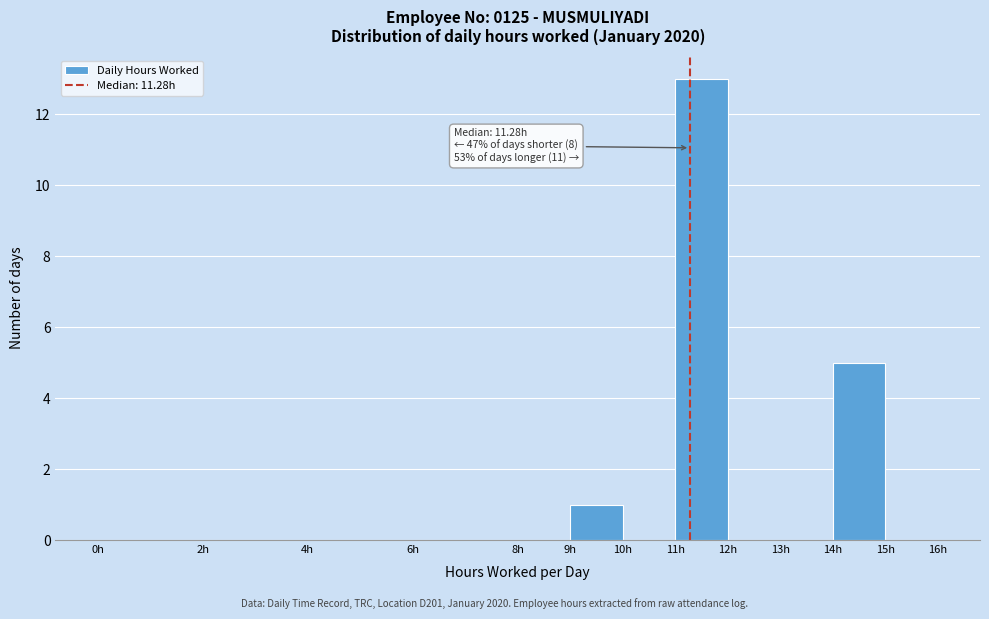

Over which range of the x-axis is the bar tallest?

11 to 12